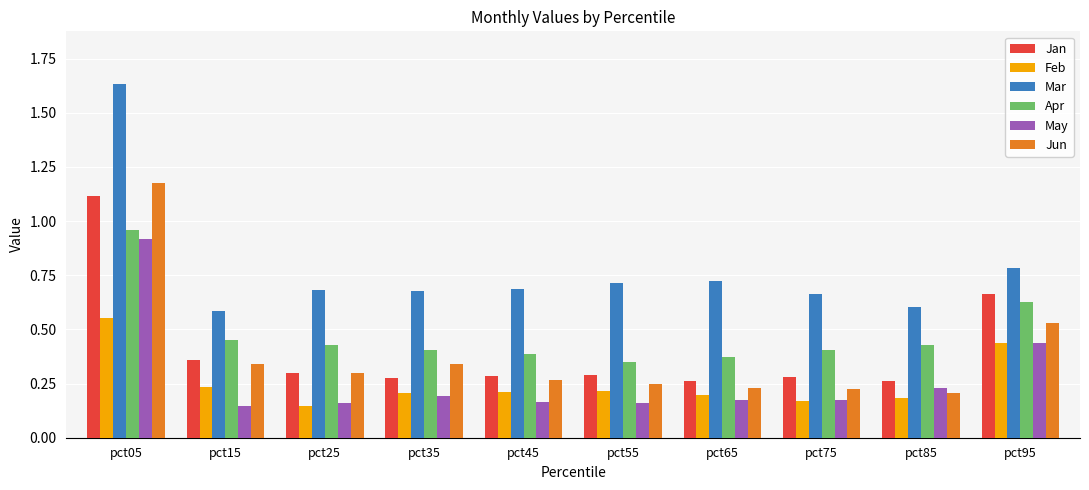

What is the average value of the Mar series?

0.8